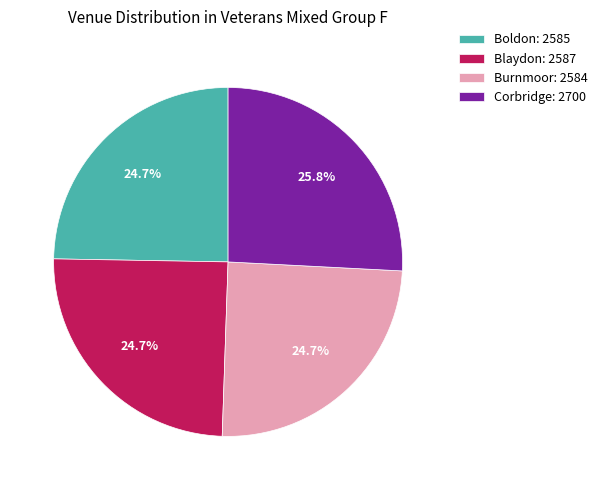

What percentage do Burnmoor: 2584 and Boldon: 2585 together represent?

49.4%